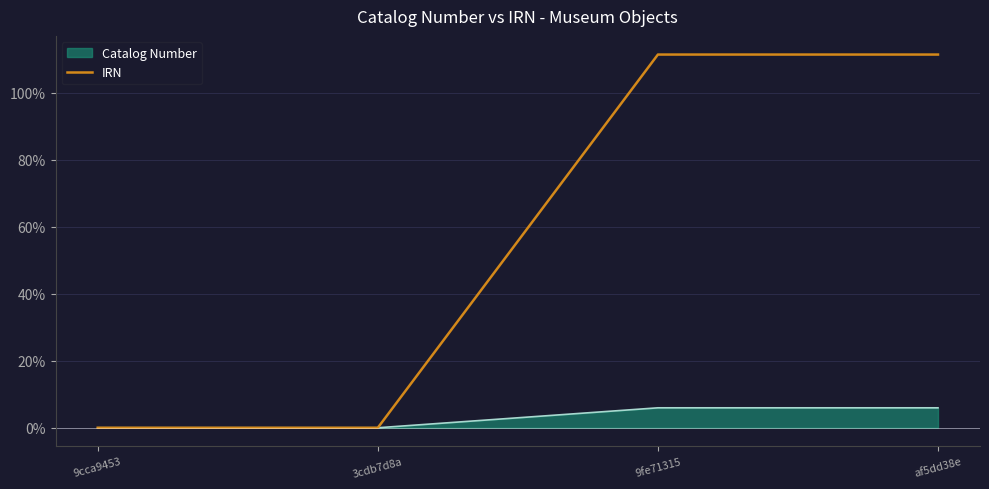

Rank the series by their maximum value, from lowest to highest.

Catalog Number, IRN